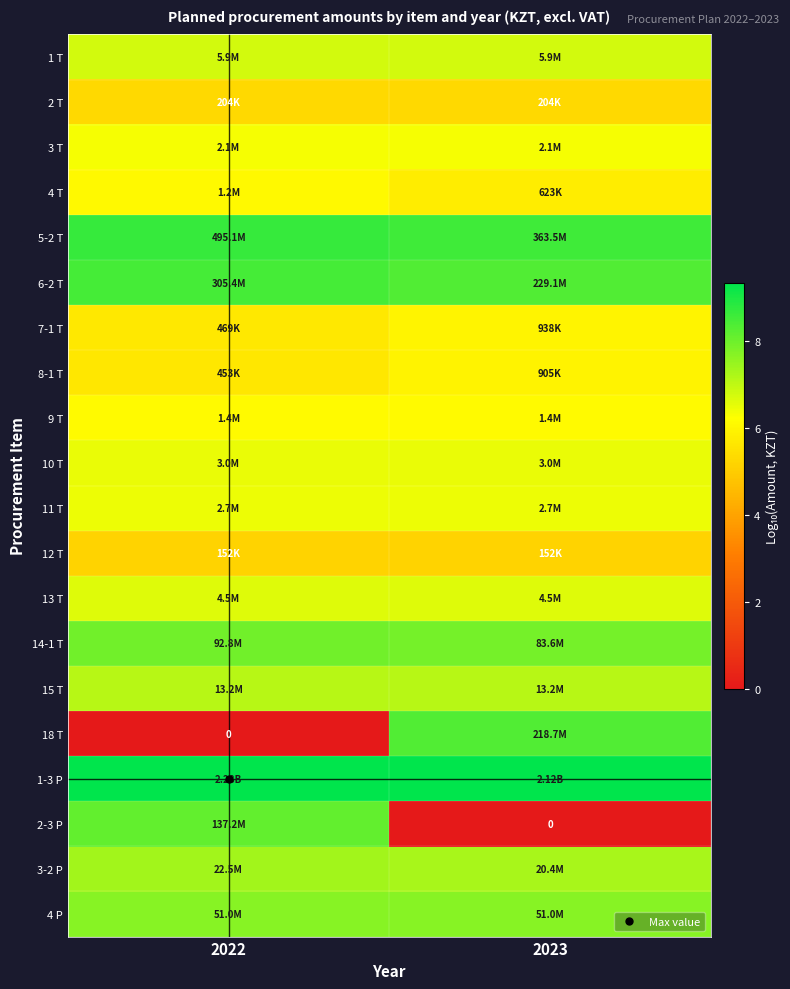

At how many categories does at least one series exceed 1?

2